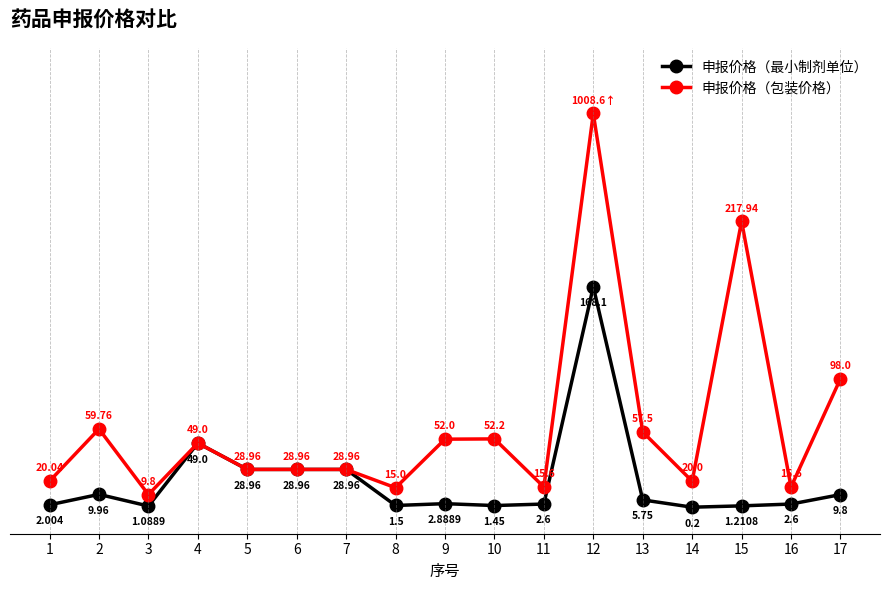

List the series in order of their peak value, lowest first.

申报价格（最小制剂单位）, 申报价格（包装价格）